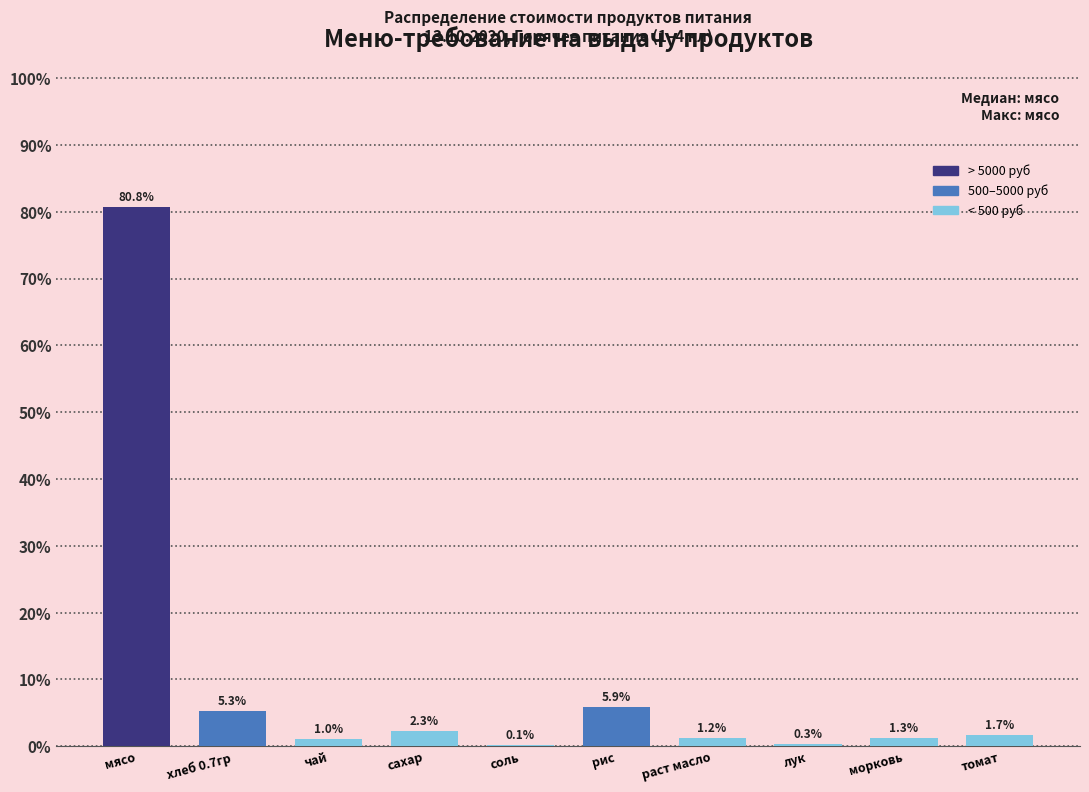

Reading left to right, extract all data points from this chart.

мясо=80.8	хлеб 0.7гр=5.3	чай=1.0	сахар=2.3	соль=0.1	рис=5.9	раст масло=1.2	лук=0.3	морковь=1.3	томат=1.7